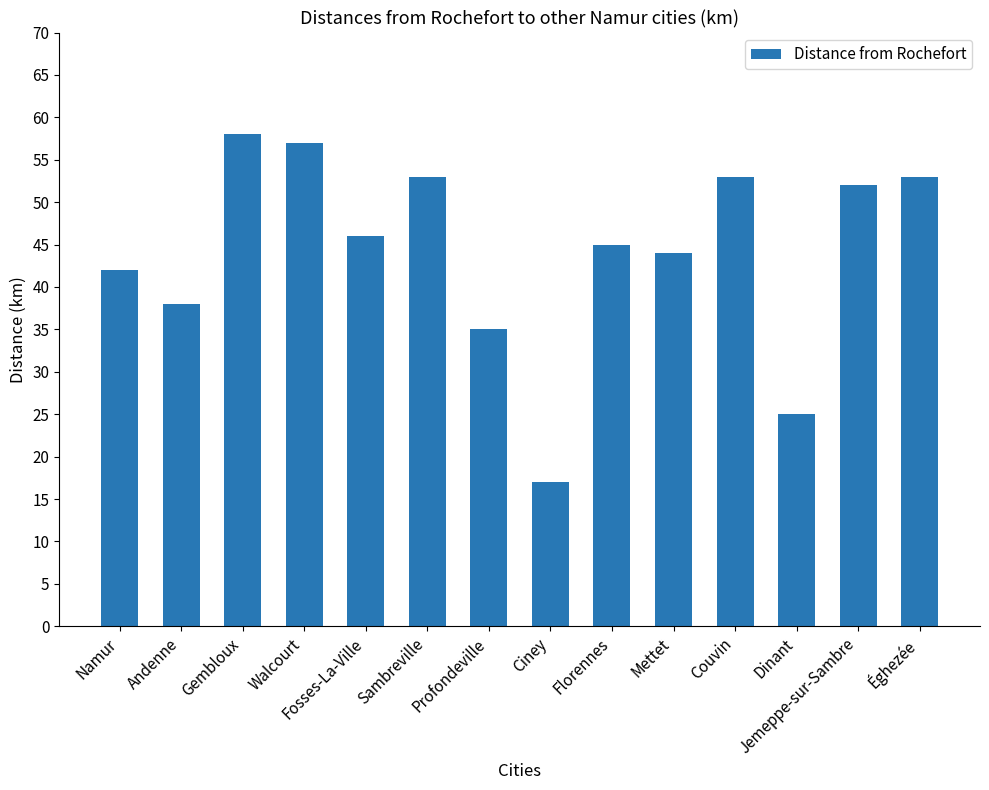

What is the label of the 4th bar from the left?

Walcourt